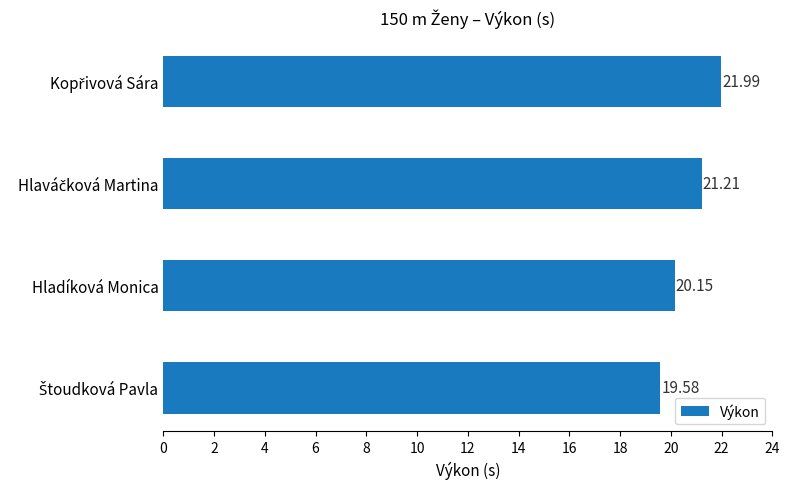

What is the difference between the maximum and minimum values?

2.4